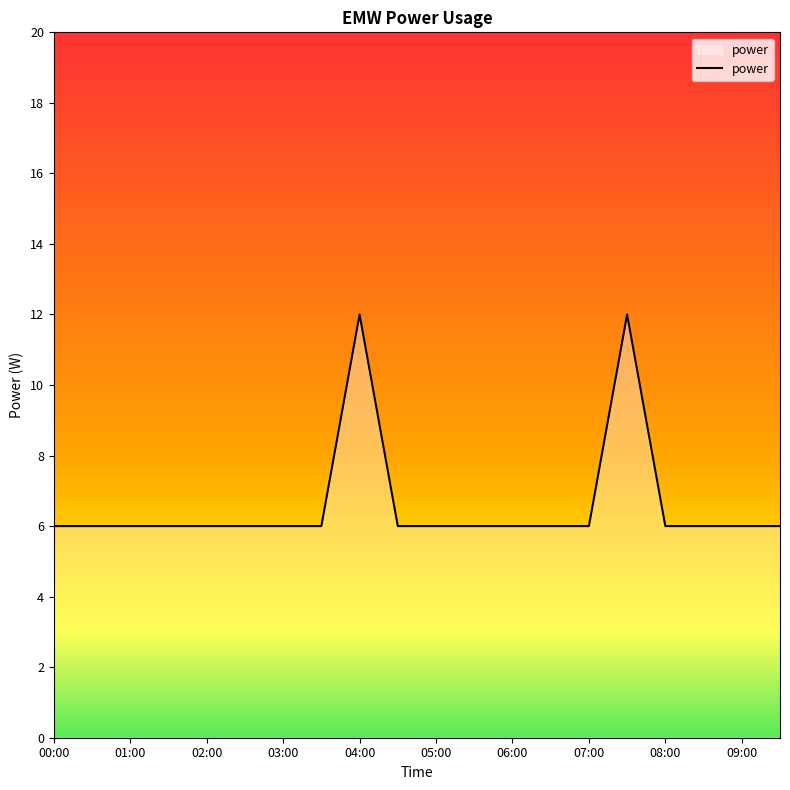

What is the maximum value shown in the chart?

12